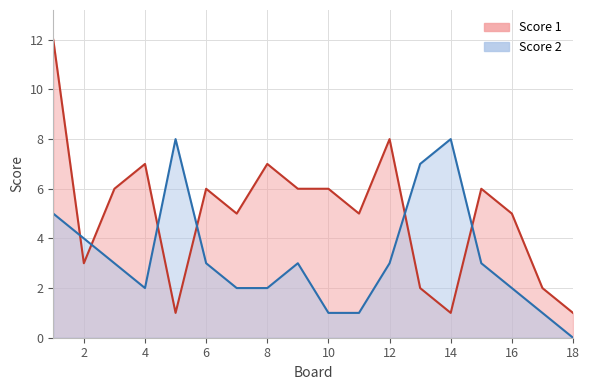

What is the difference between the Score 2 values at 13 and 16?

5